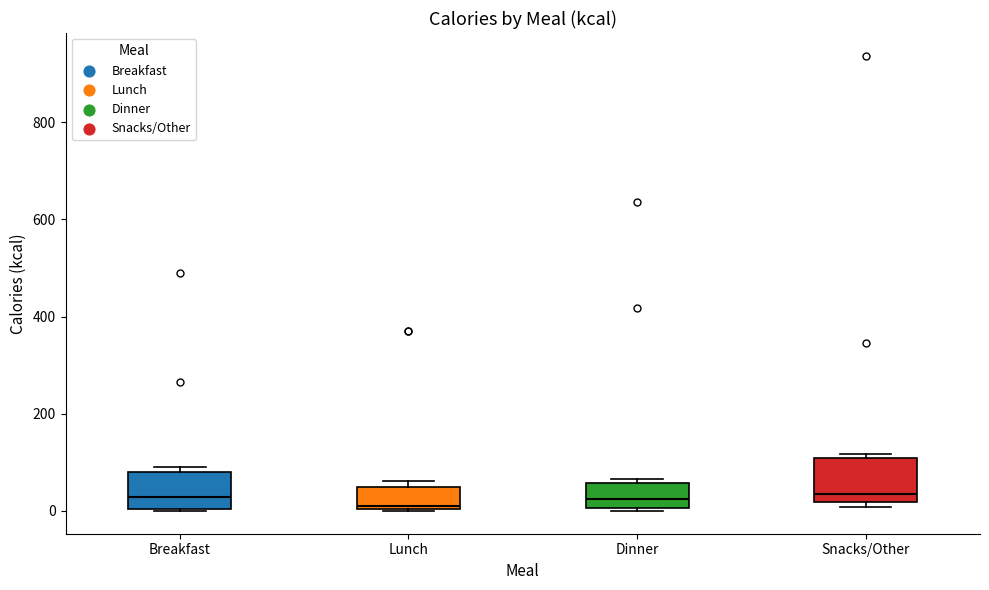

Reading left to right, transcribe this box plot: for each box, give where its median line is, the range the box spans, and where its two whiskers end, as read against the y-axis. The values are not printed on the chart, so give them approximately, as read against the axis.

Breakfast: median 20, box 0 to 80, whiskers 0 to 80 (just above the box's upper edge)
Lunch: median 0 (just above the box's lower edge), box 0 to 60, whiskers 0 to 60 (just above the box's upper edge)
Dinner: median 20, box 0 to 60, whiskers 0 to 60 (just above the box's upper edge)
Snacks/Other: median 40, box 20 to 100, whiskers 0 to 120